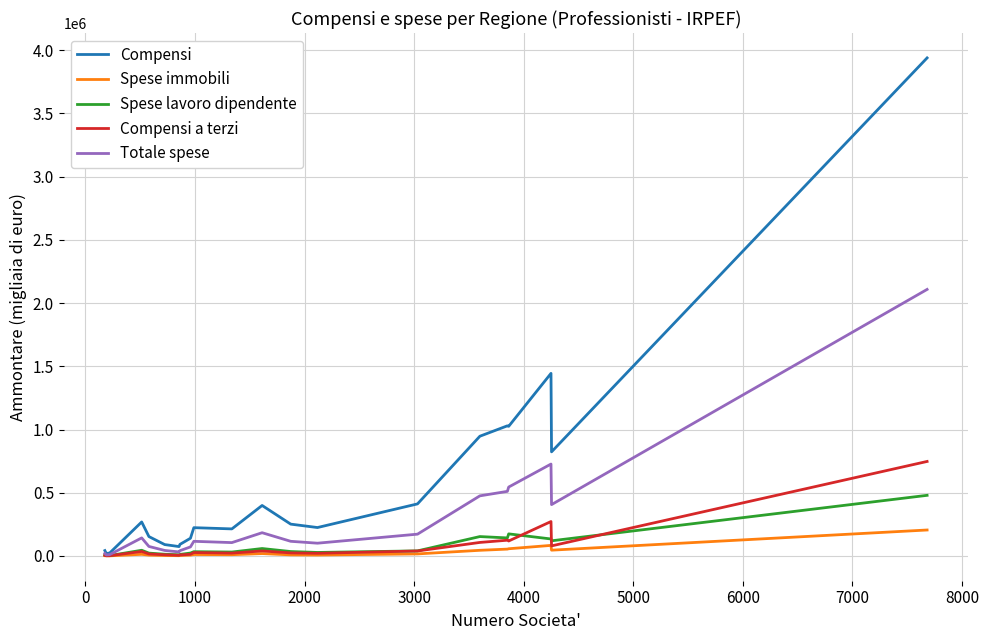

Which series has the largest range (max minus min)?

Compensi